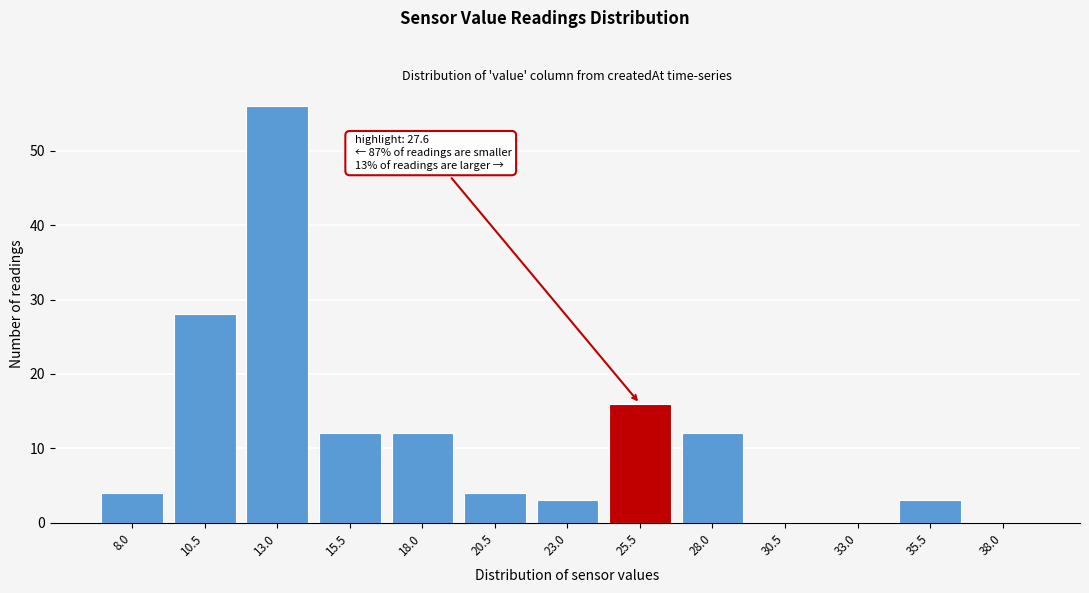

Reading left to right, transcribe all the data shown in this chart.

8.0=4	10.5=28	13.0=56	15.5=12	18.0=12	20.5=4	23.0=3	25.5=16	28.0=12	30.5=0	33.0=0	35.5=3	38.0=0